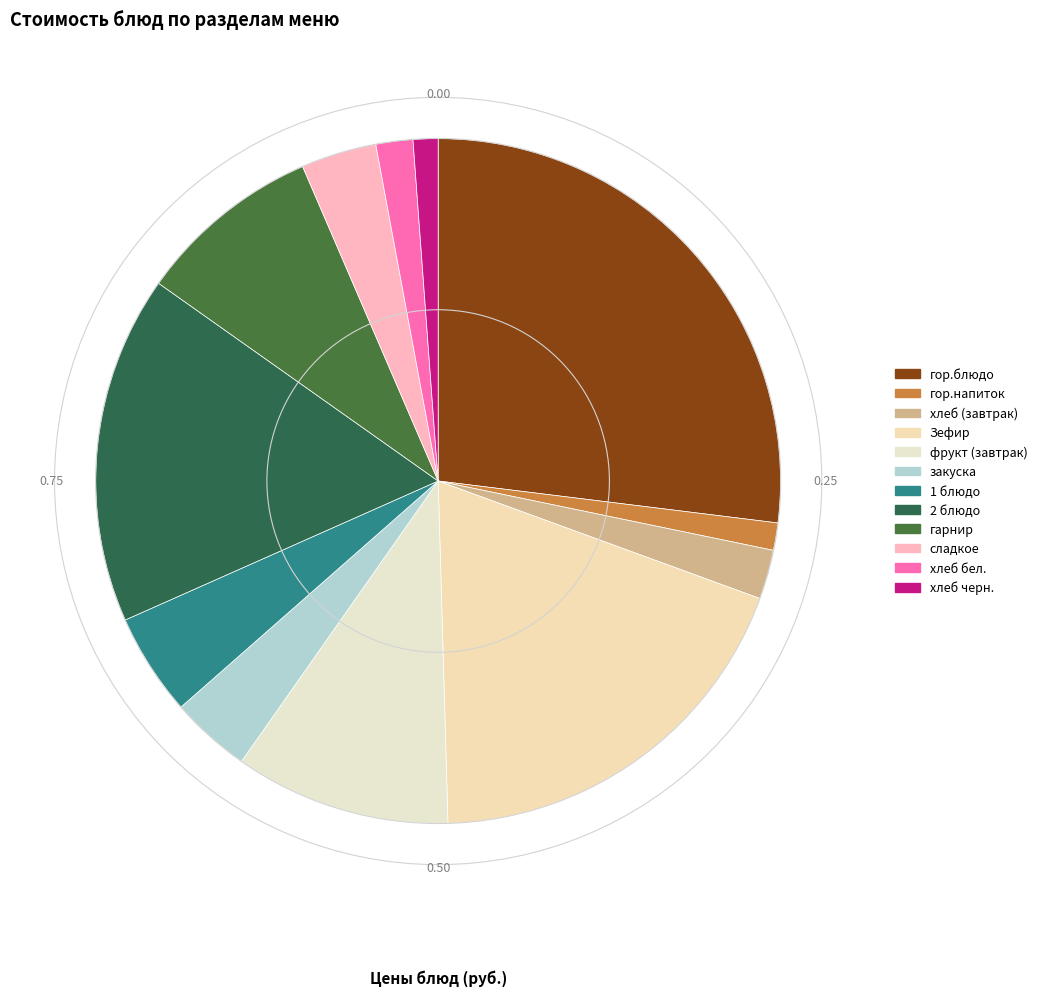

Count the number of slices in the pie.

12